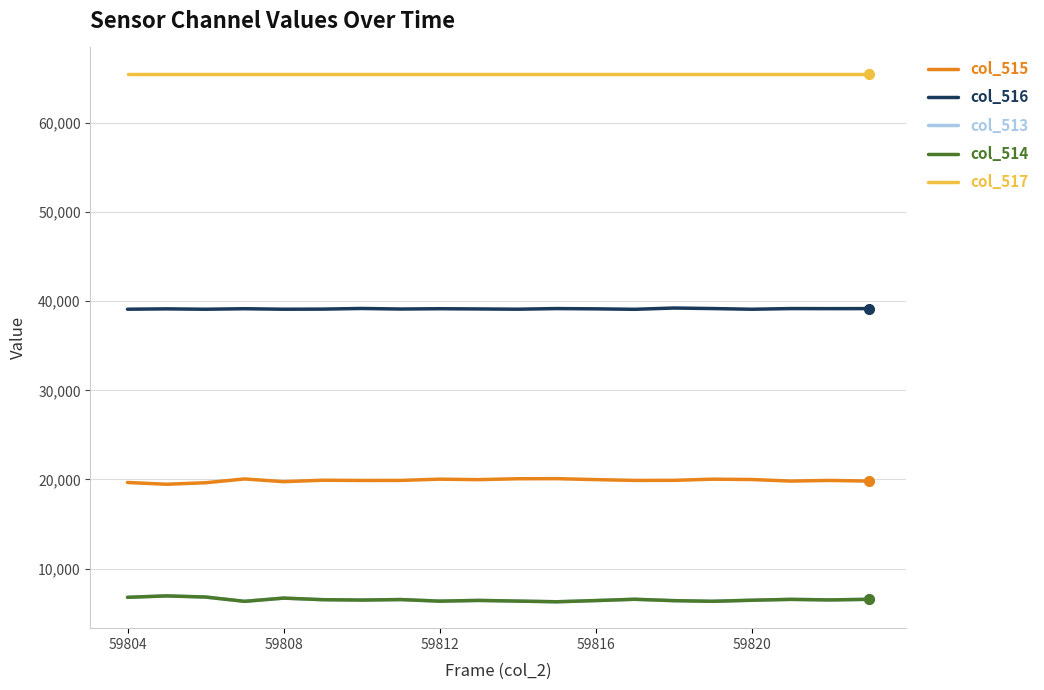

What is the sum of all col_516 values?

783014